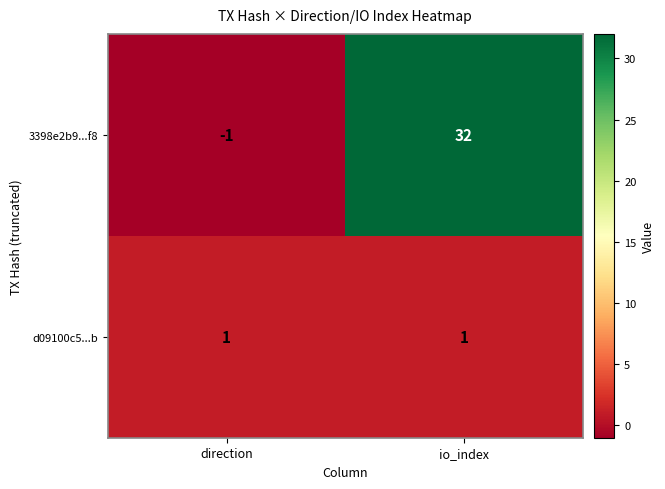

How many distinct data groups are displayed?

2